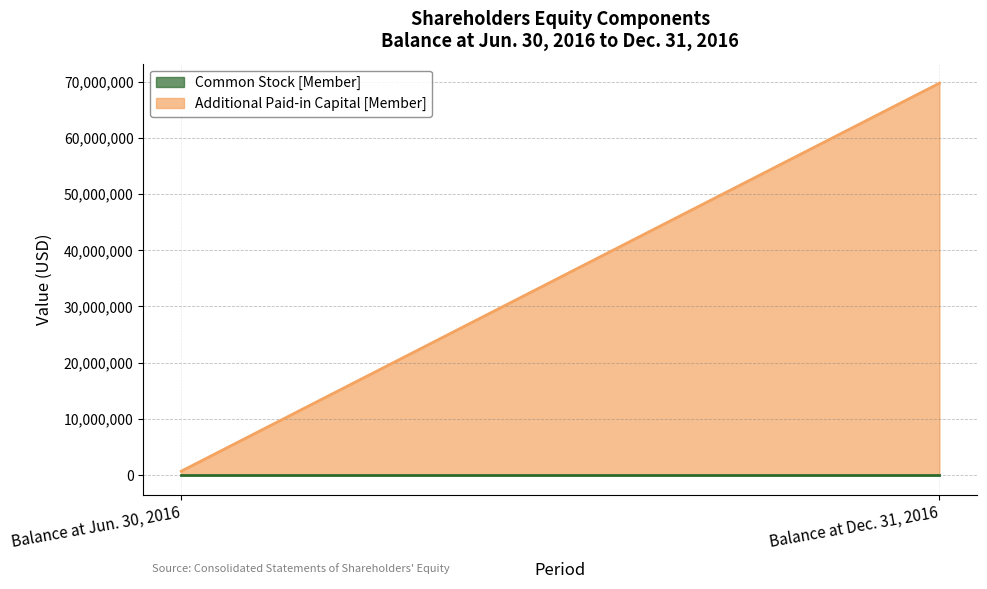

List the series in order of their overall mean, lowest first.

Common Stock [Member], Additional Paid-in Capital [Member]